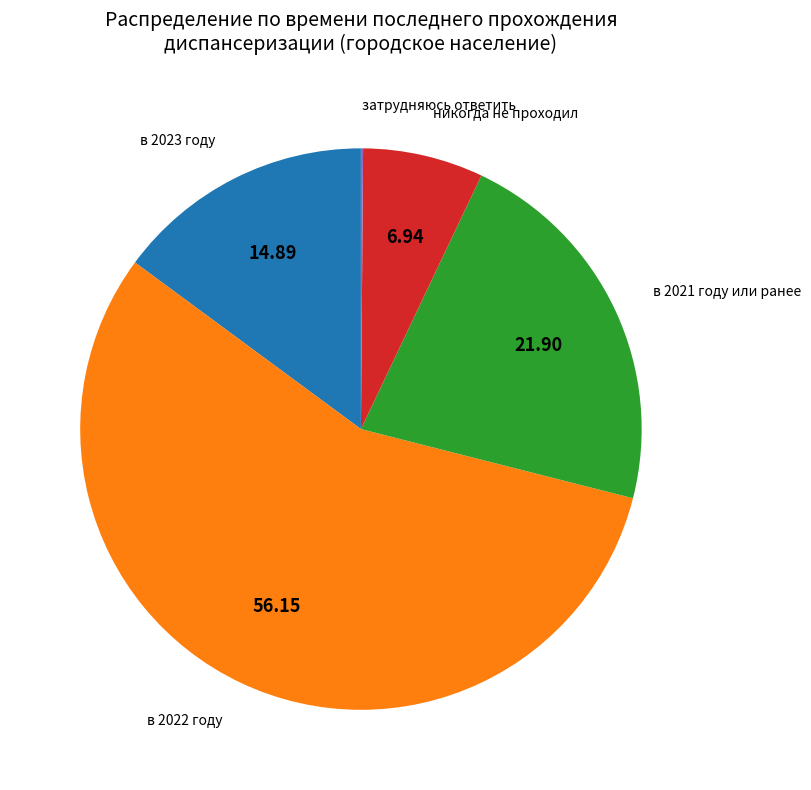

Is there a majority slice in this chart?

Yes